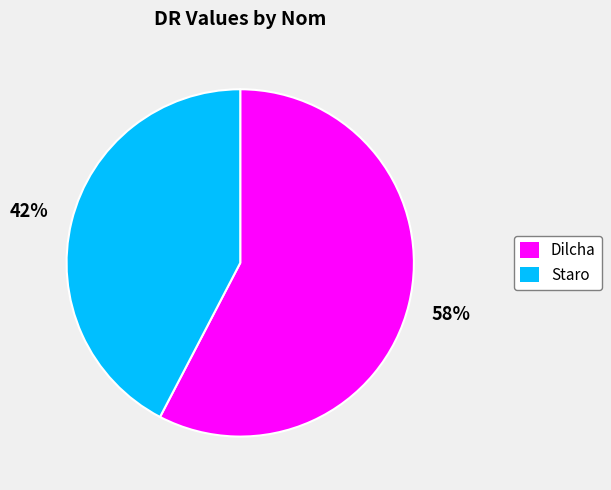

What is the smallest slice in the pie chart?

Staro